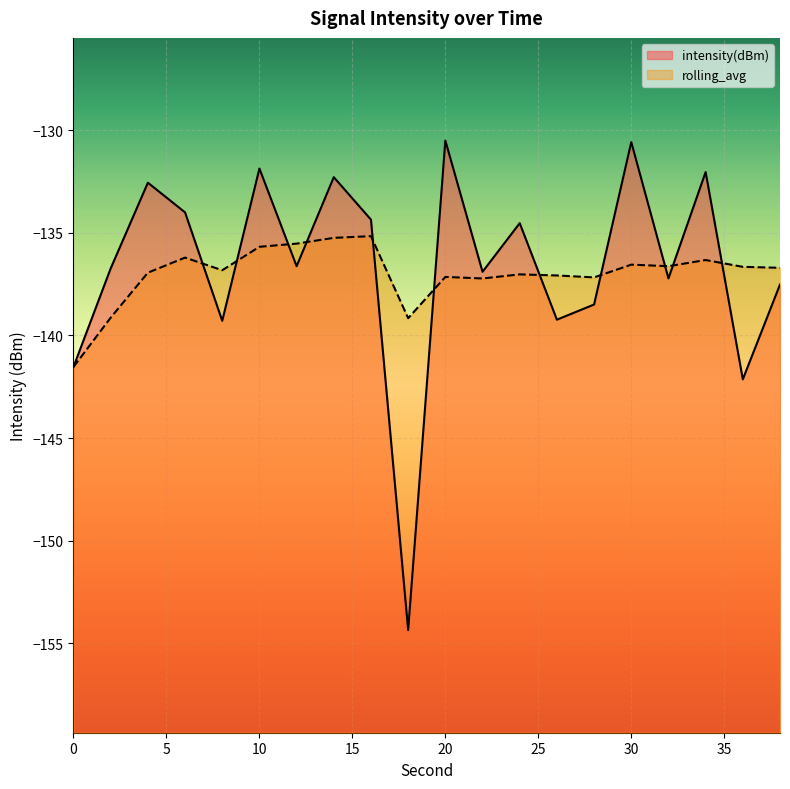

What is the difference between the maximum and minimum values in the rolling_avg series?

6.4